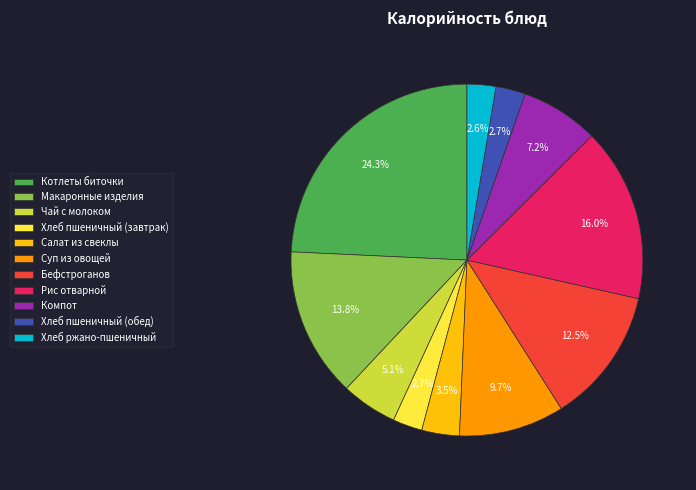

What is the ratio of the value at Салат из свеклы to the value at Чай с молоком?

0.7